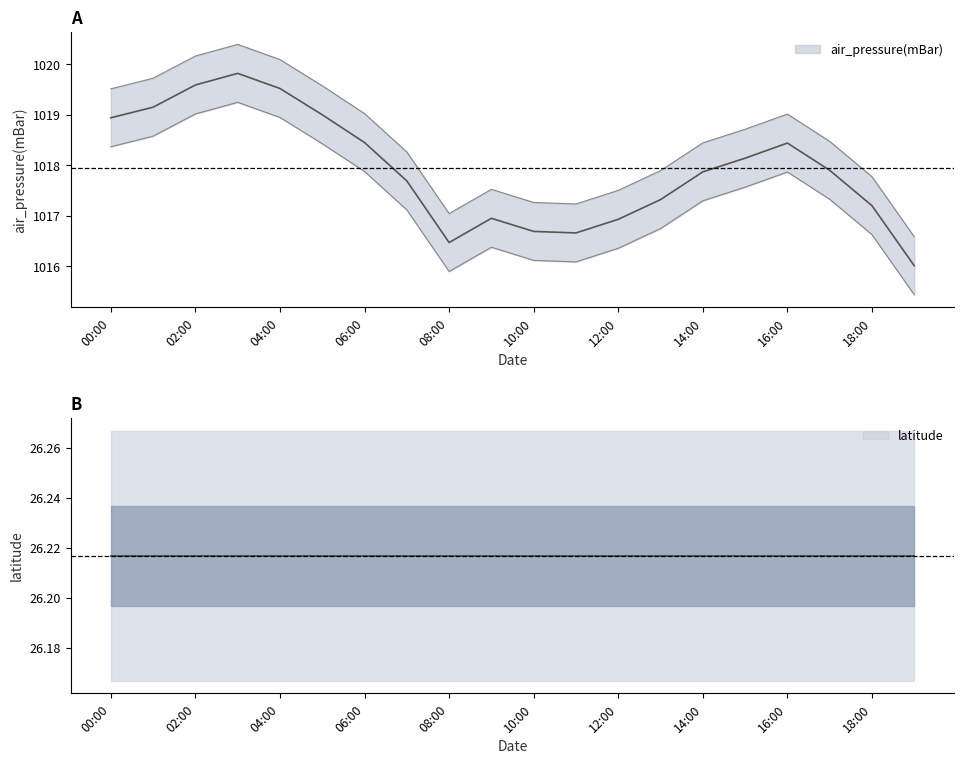

Which category has the lowest value across all series?

2009-01-01T19:00